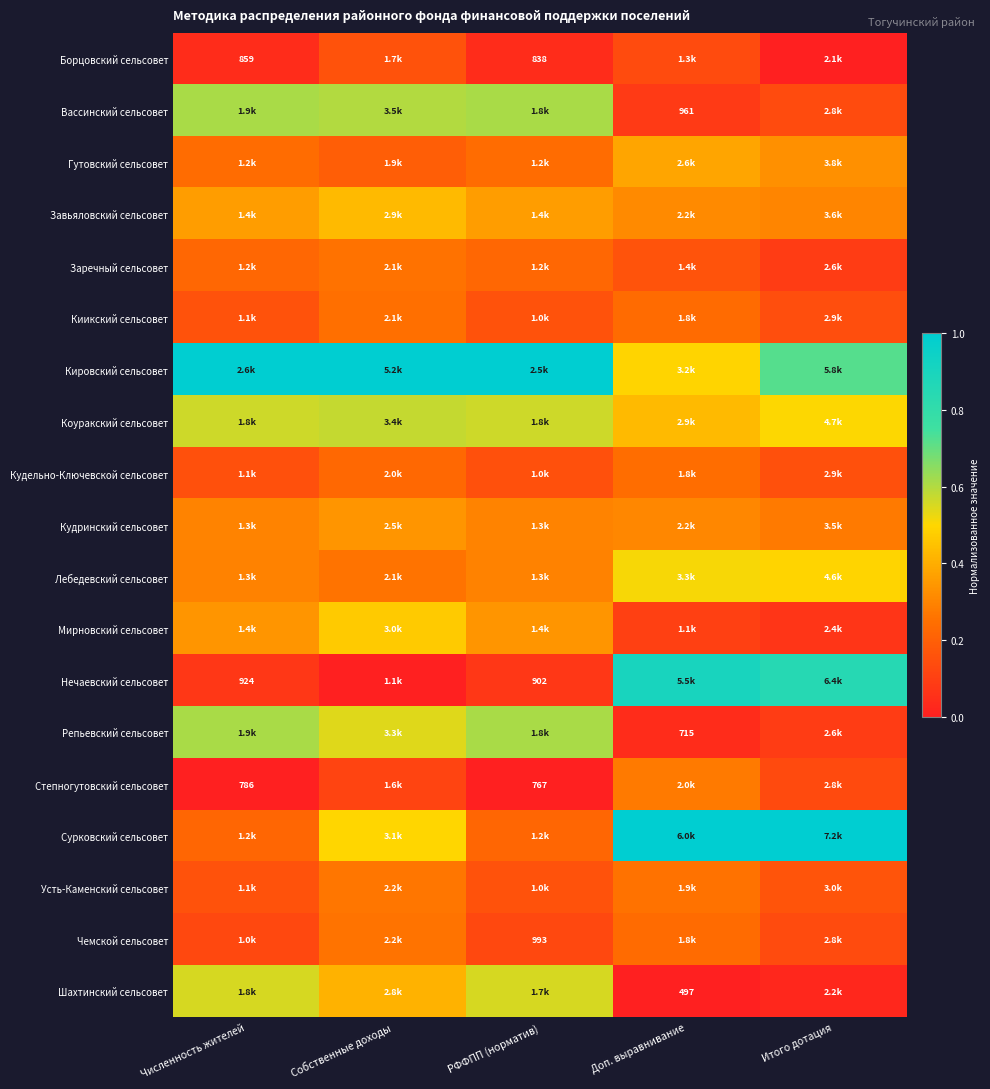

What is the greatest value displayed?

1.0